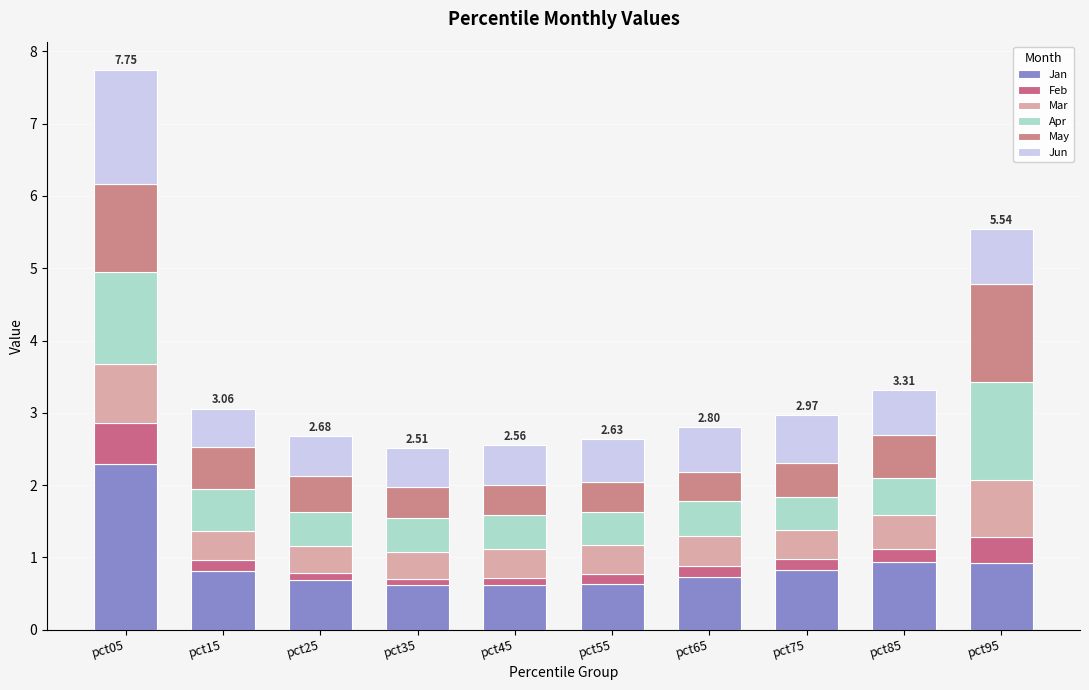

Rank the series at pct85 from lowest to highest value.

Feb, Mar, Apr, May, Jun, Jan